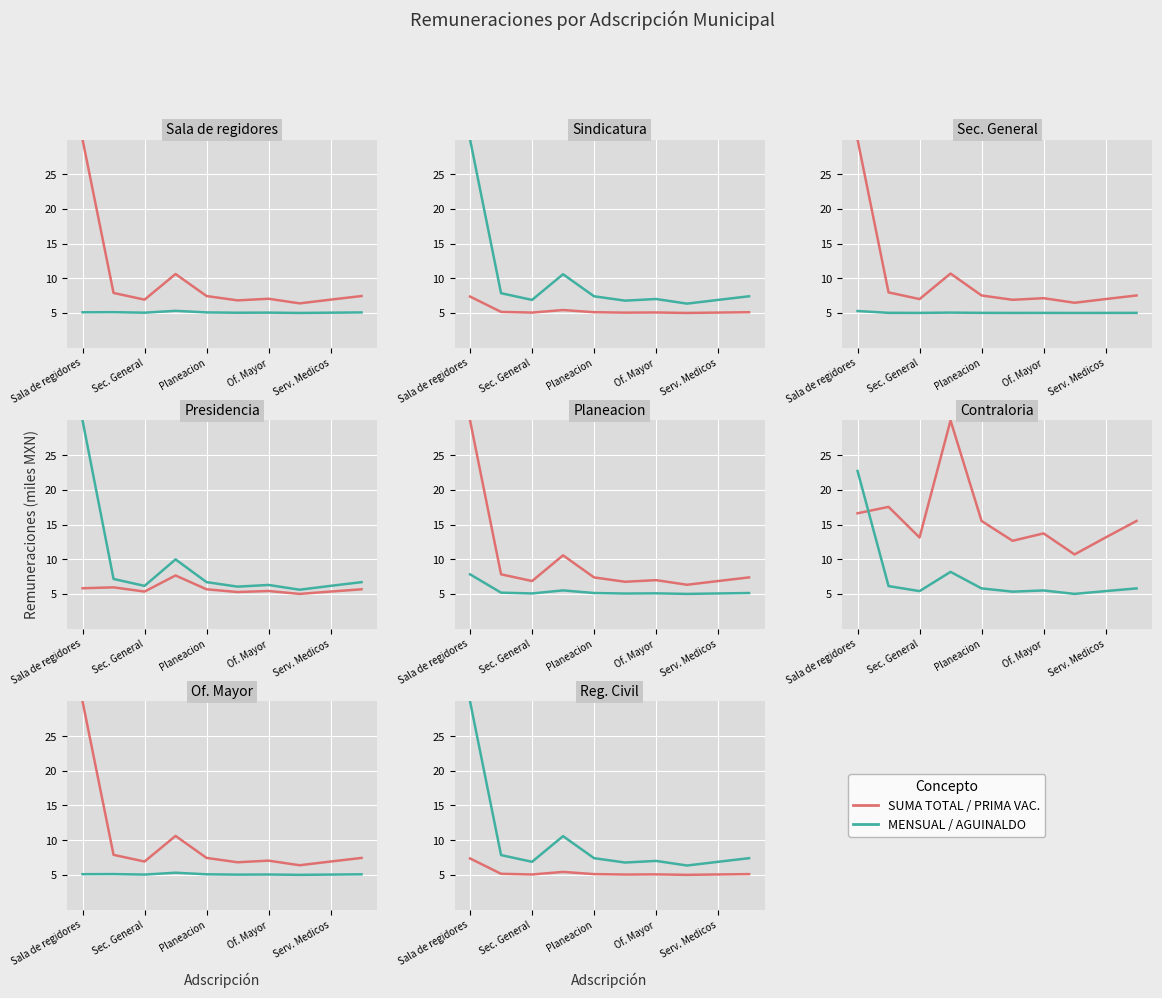

In SUMA TOTAL, how many points are lower than both neighbors (excluding endpoints)?

3